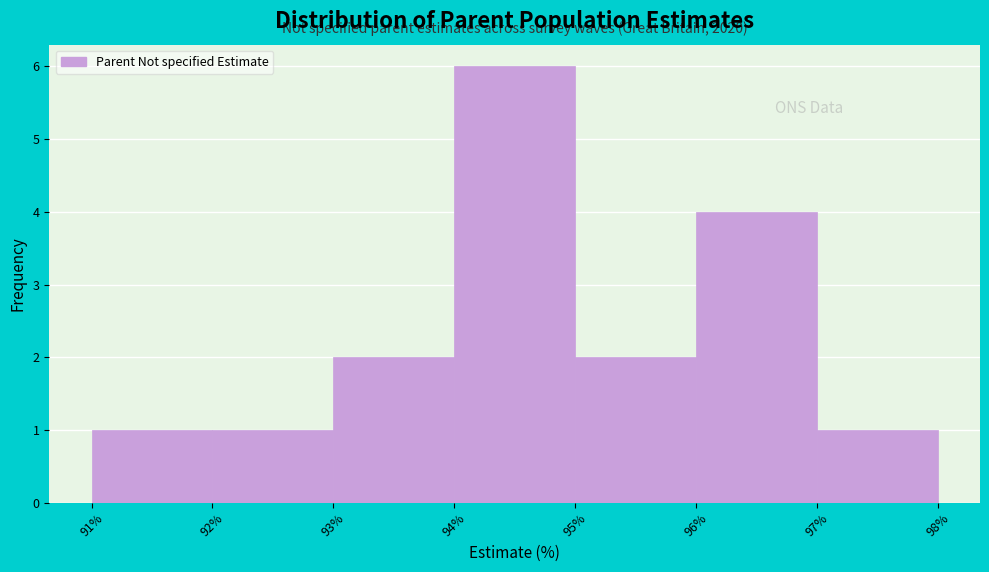

Over which range of the x-axis is the bar tallest?

94% to 95%